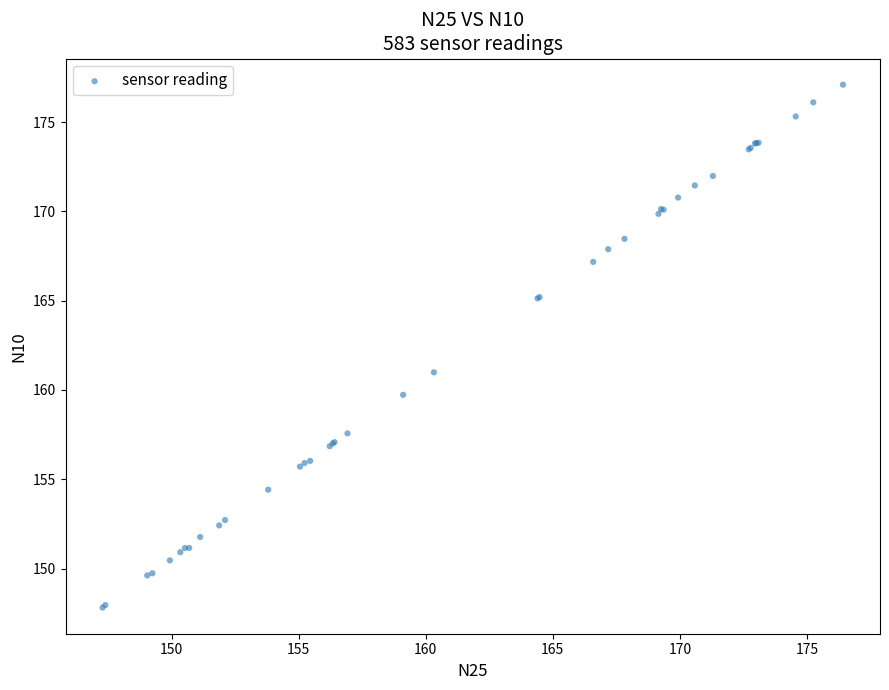

What Y value in the scatter plot is closest to 162?

161.0